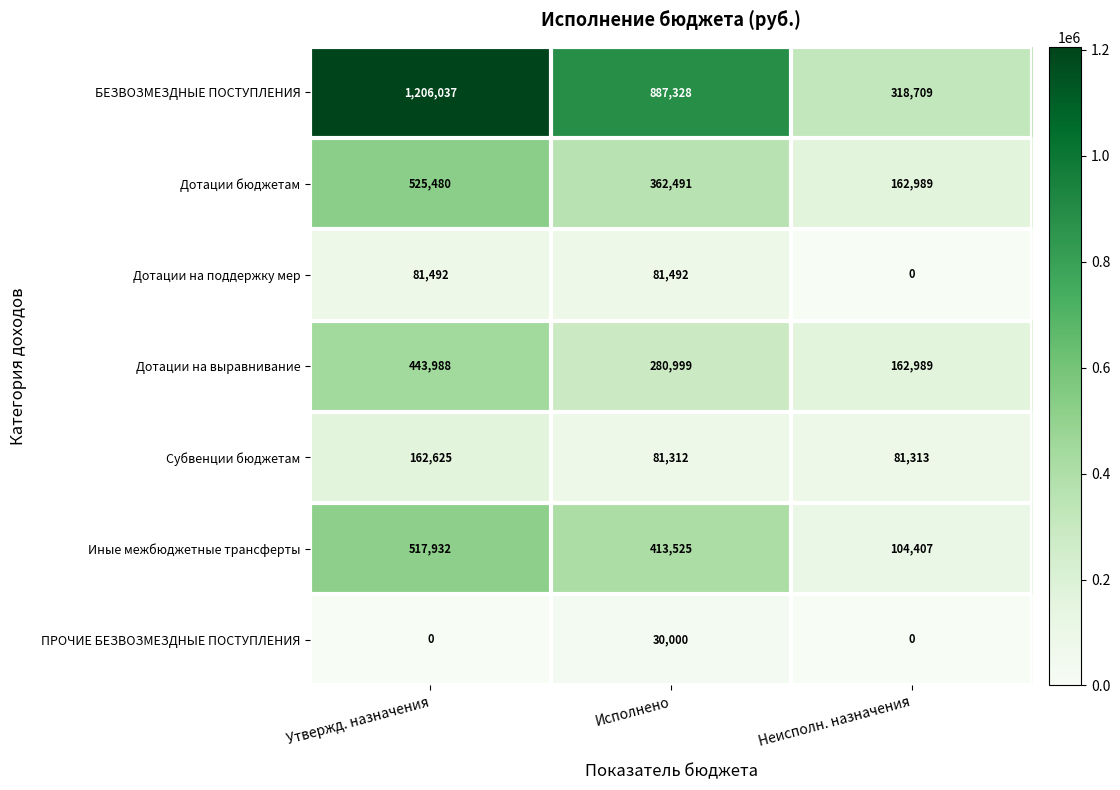

What is the total value across all series at Утвержд. назначения?

2937554